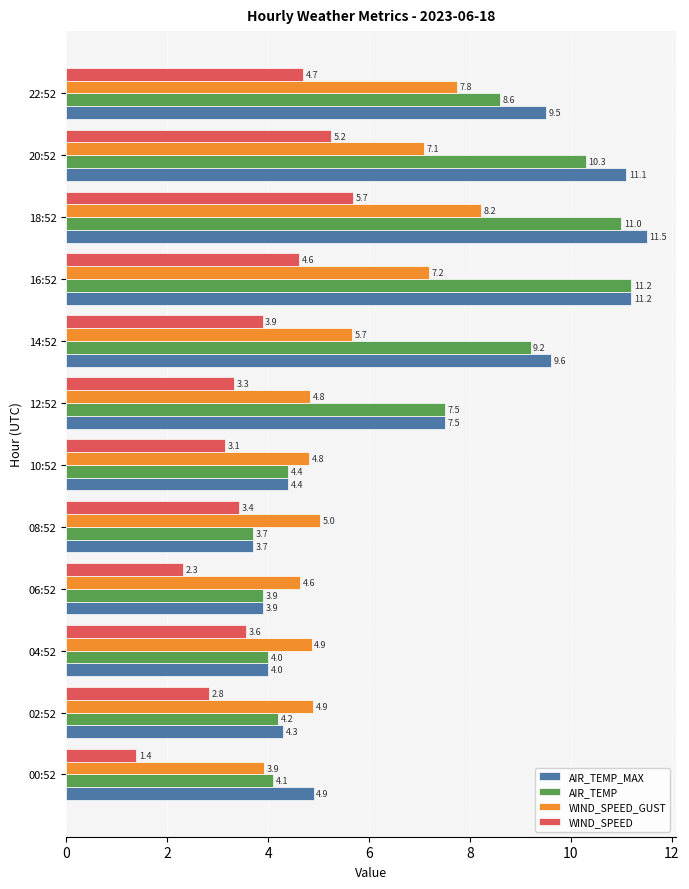

What is the difference between the highest and lowest values at 06:52?

2.3